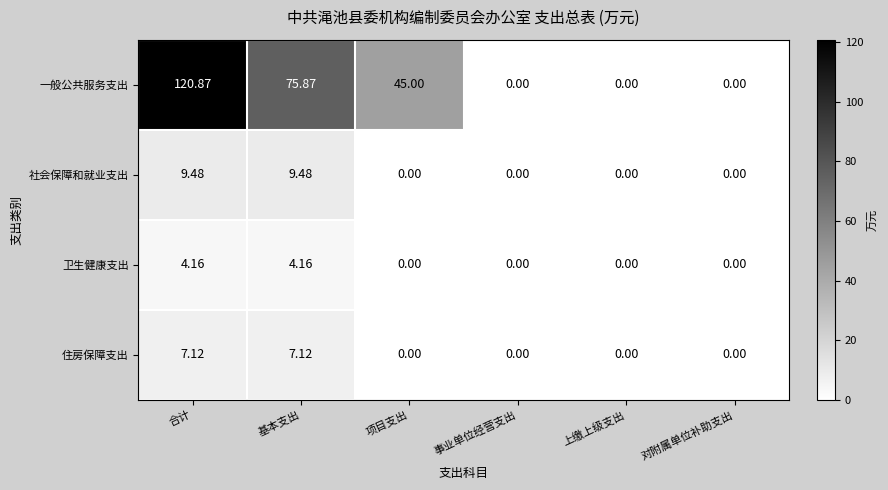

At how many categories does at least one series exceed 67?

2